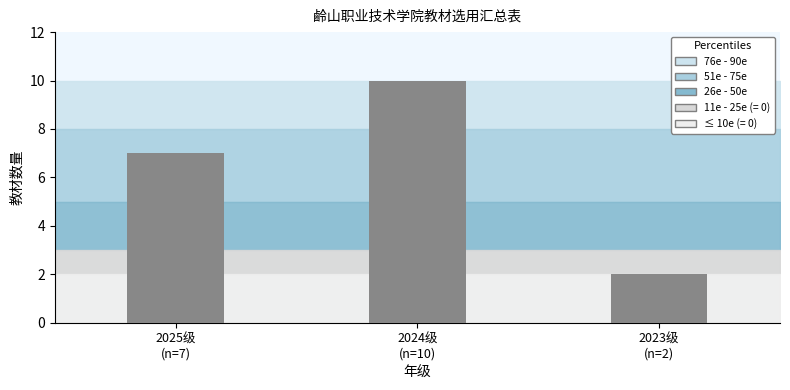

Reading left to right, list all the values displayed in this chart.

7	10	2